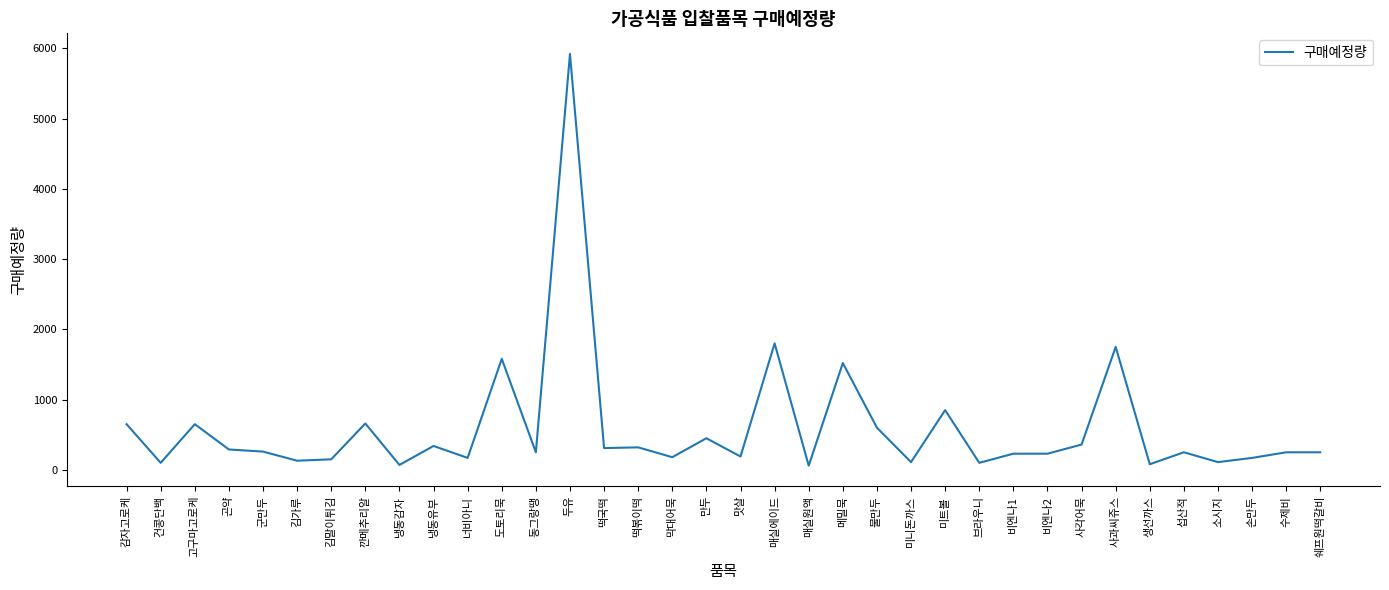

How many distinct data groups are displayed?

1